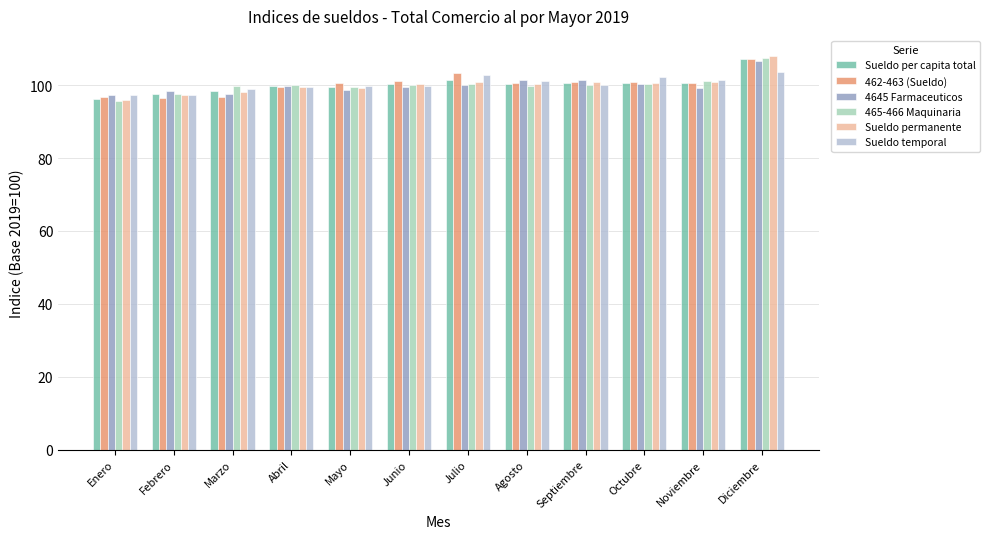

At which category is the sum across all series the highest?

Diciembre